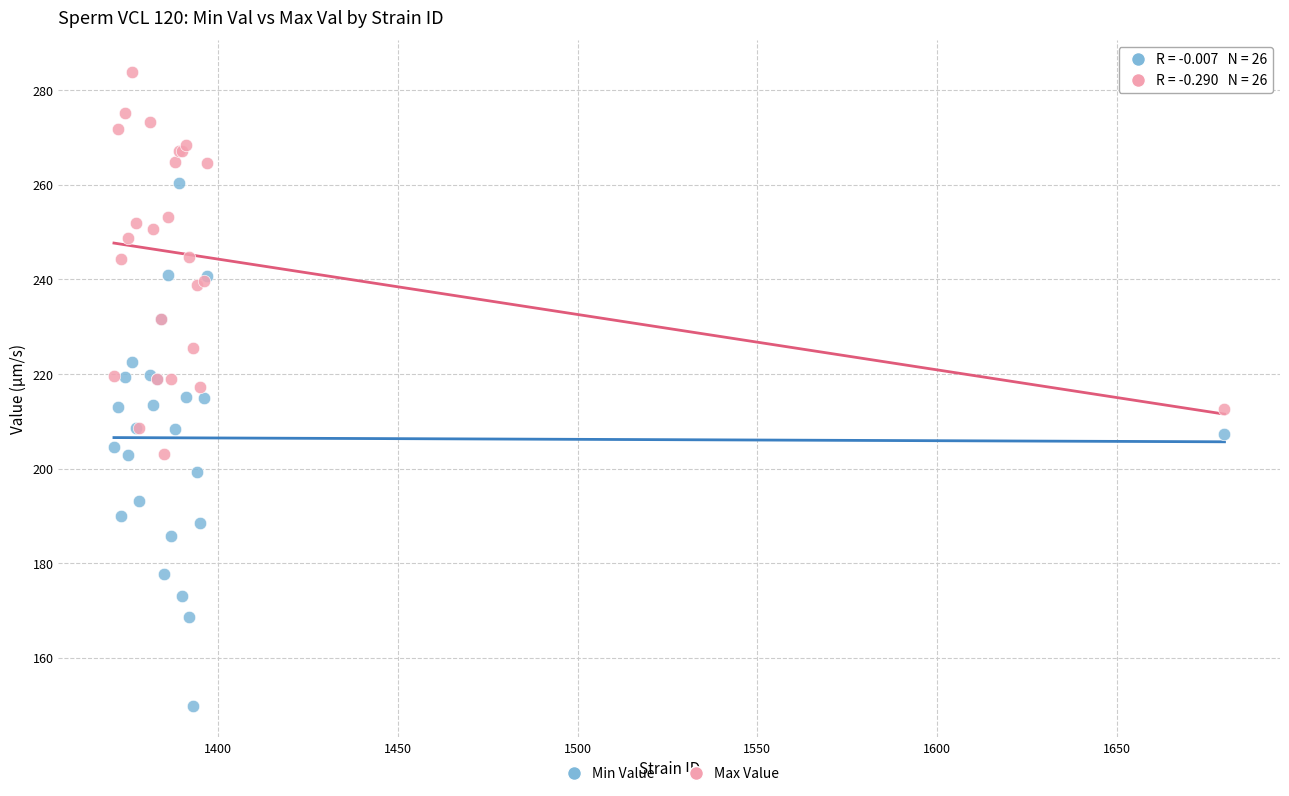

What is the X range (max minus min) for the scatter plot?

309.0